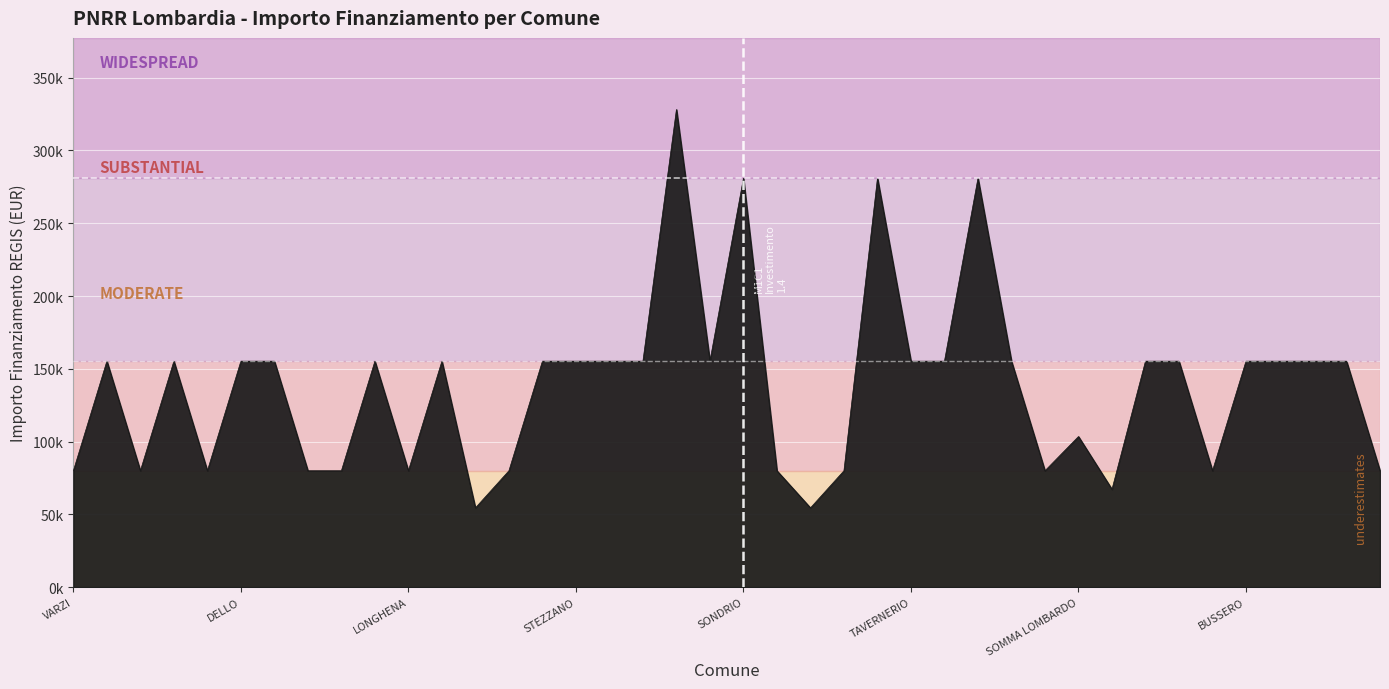

List the labels in order of value, largest first.

CREMONA, SONDRIO, MUGGIO, CORSICO, BREGNANO, PONTE SAN PIETRO, DELLO, VIDIGULFO, VEDANO OLONA, RODIGO, LONATE POZZOLO, STEZZANO, SIRMIONE, VERDELLO, CESATE, TAVERNERIO, LOCATE DI TRIULZI, POZZO DADDA, OGGIONO, MARTINENGO, BUSSERO, BINASCO, MANERBIO, PONTOGLIO, SOMMA LOMBARDO, VARZI, FRASCAROLO, AZZATE, FOPPOLO, MEZZOLDO, LONGHENA, PIAZZATORRE, TERNATE, VILLANOVA DARDENGHI, DONGO, GANDELLINO, CASALOLDO, SARTIRANA LOMELLINA, CRANDOLA VALSASSINA, LANZADA